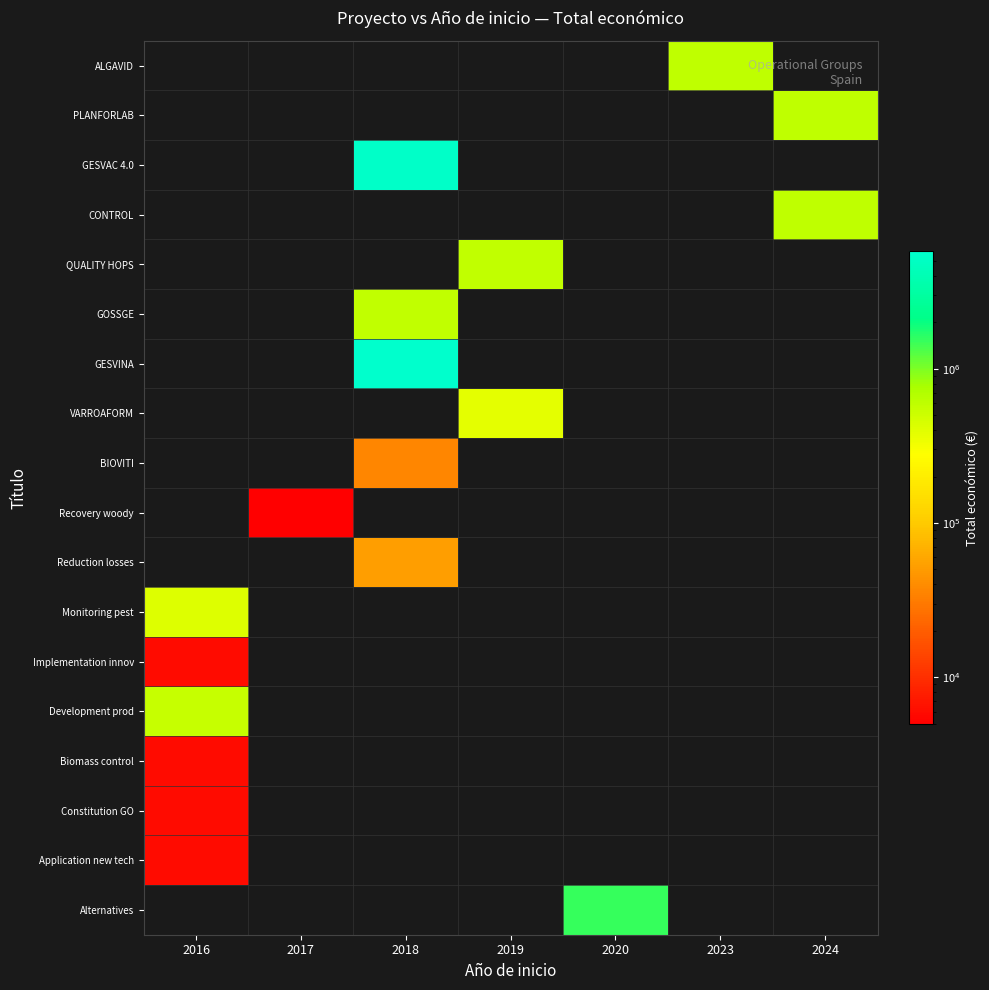

Rank the series by their maximum value, from highest to lowest.

GESVINA, GESVAC 4.0, Alternatives, ALGAVID, PLANFORLAB, CONTROL, GOSSGE, QUALITY HOPS, Development prod, Monitoring pest, VARROAFORM, Reduction losses, BIOVITI, Implementation innov, Biomass control, Constitution GO, Application new tech, Recovery woody